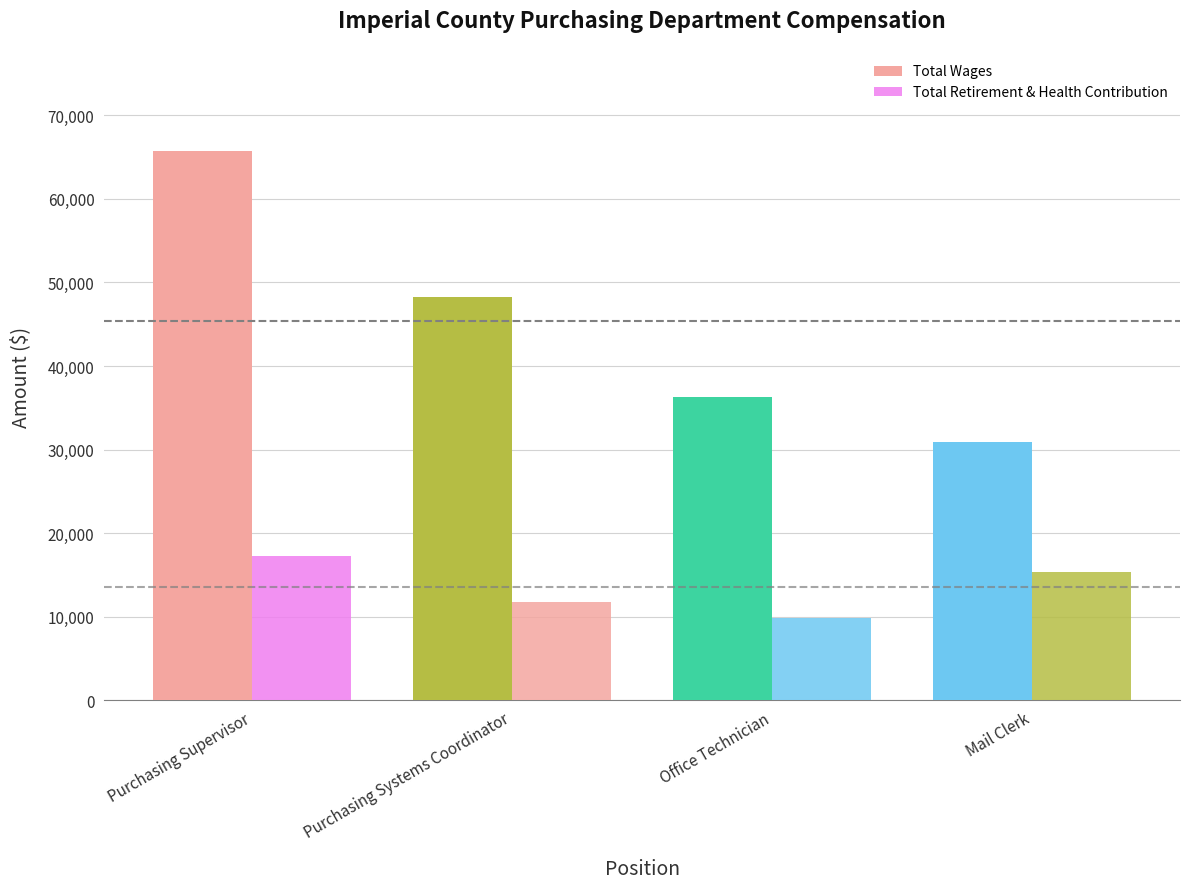

What is the total value across all series at Mail Clerk?

46327